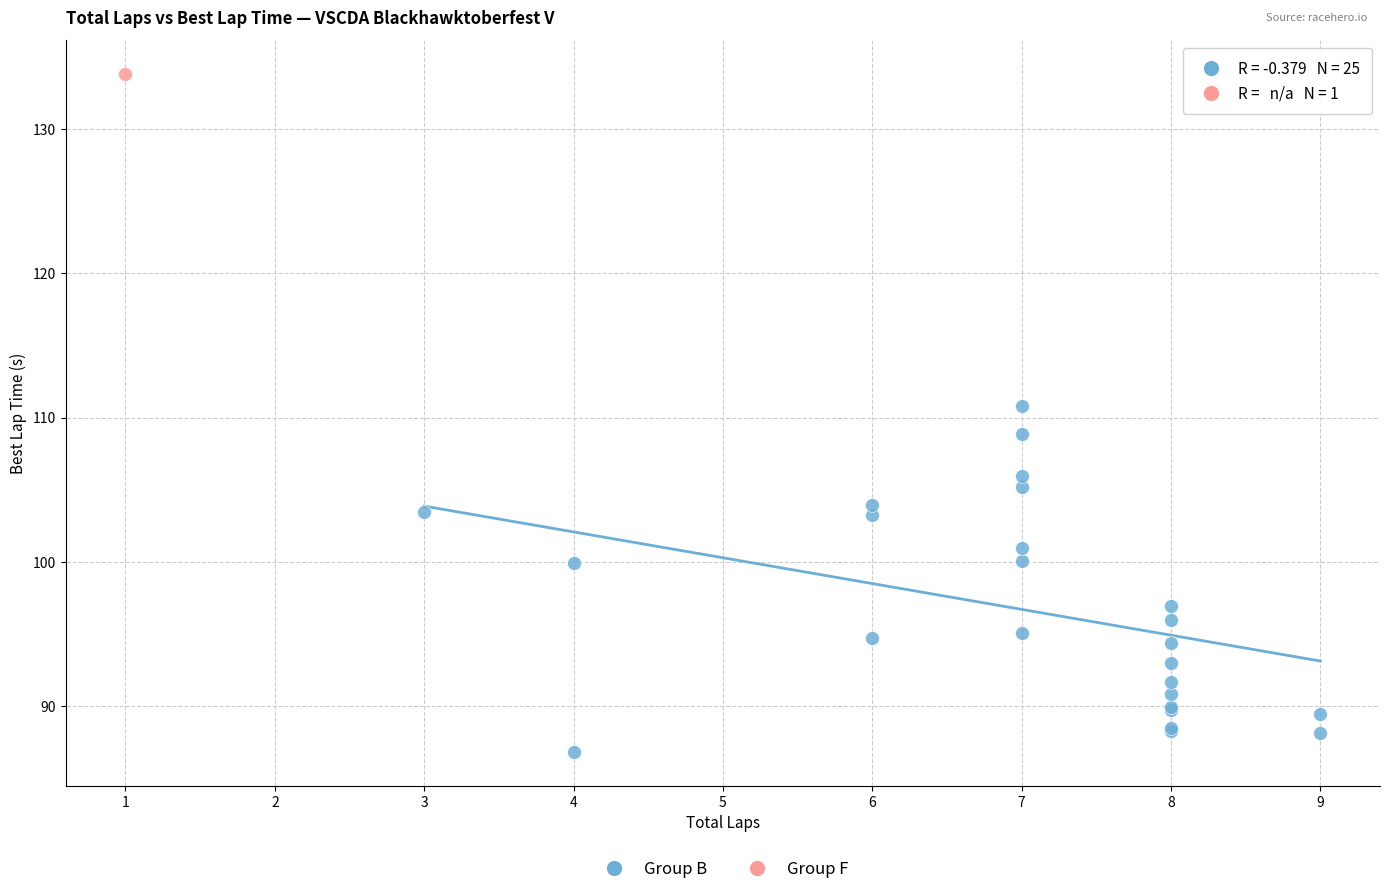

What are all the series names shown in the legend?

Group B, Group F